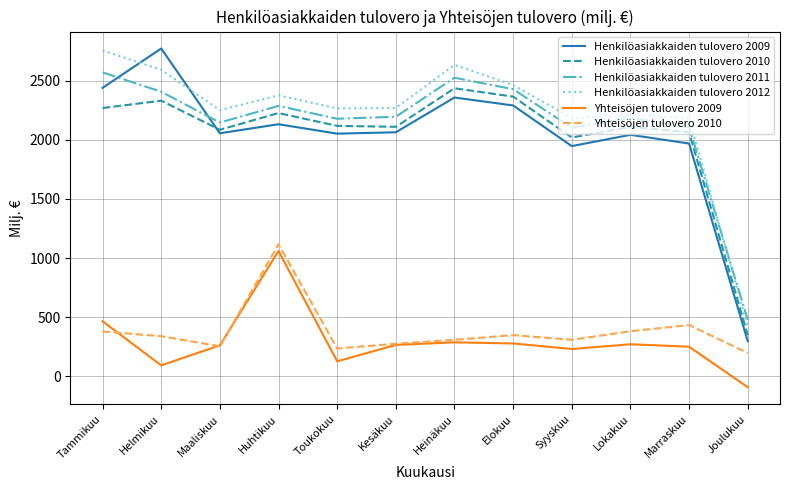

Which series has the largest total across all categories?

Henkilöasiakkaiden tulovero 2012